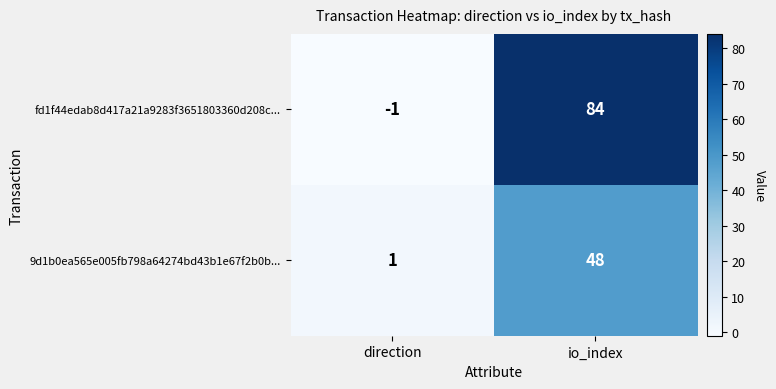

Which series has the largest range (max minus min)?

fd1f44edab8d417a21a9283f3651803360d208c...